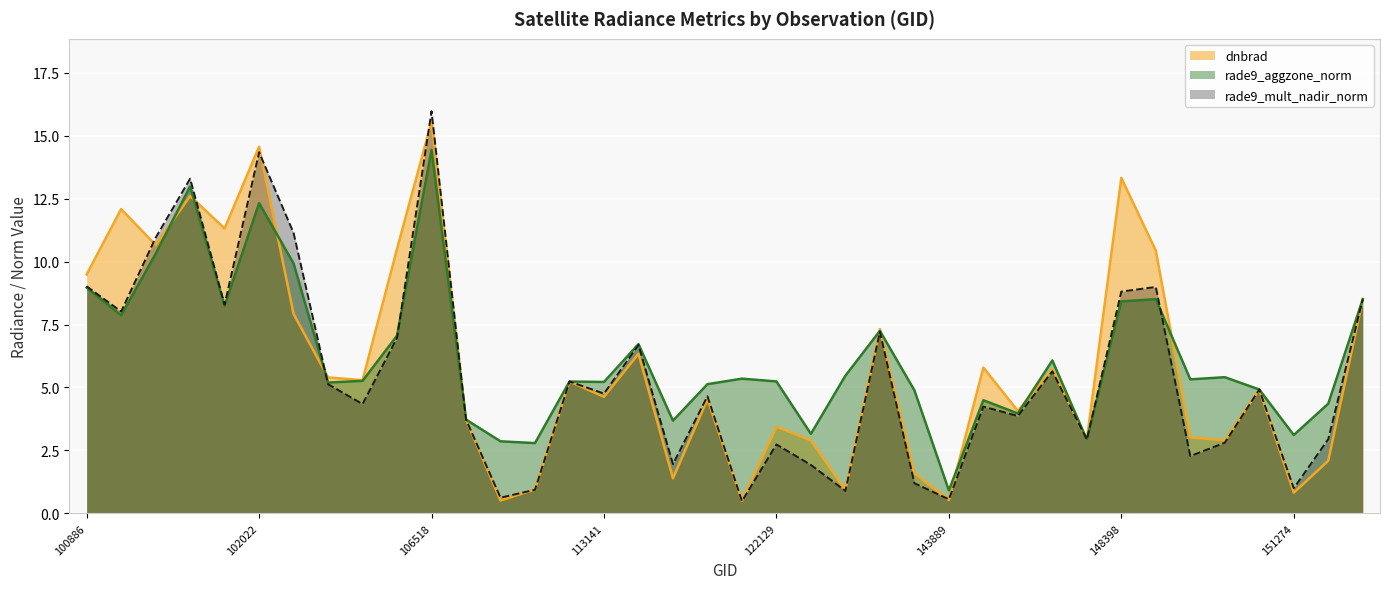

Rank the series by their maximum value, from lowest to highest.

rade9_aggzone_norm, dnbrad, rade9_mult_nadir_norm